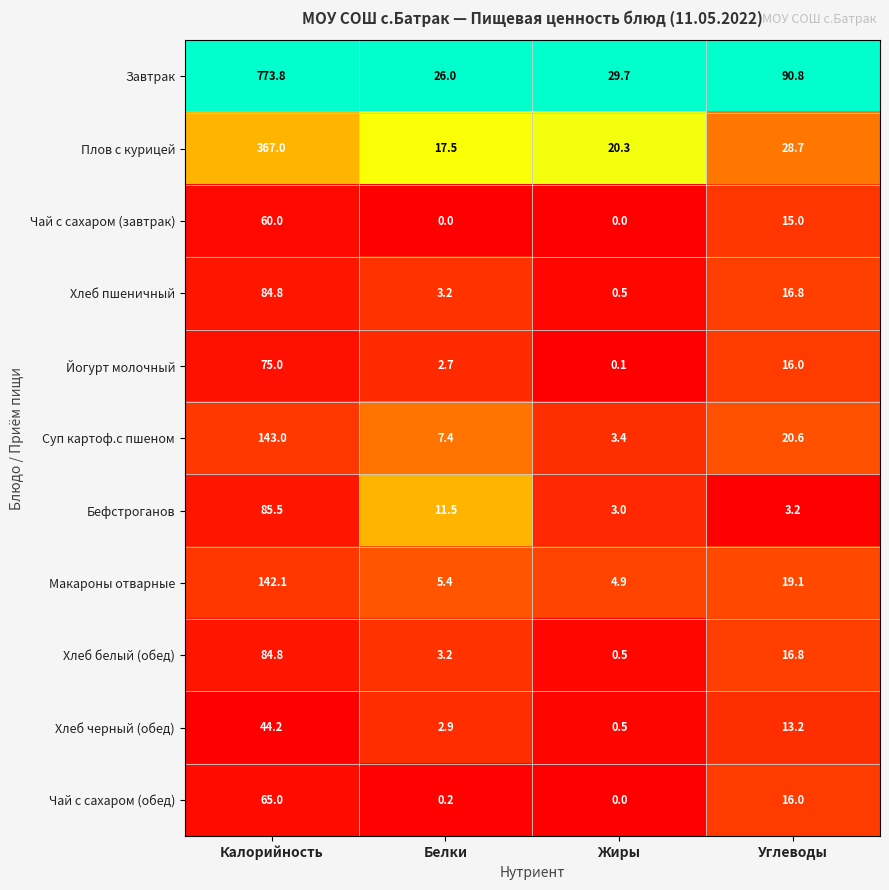

Between Белки and Углеводы, which series saw the biggest shift?

Завтрак